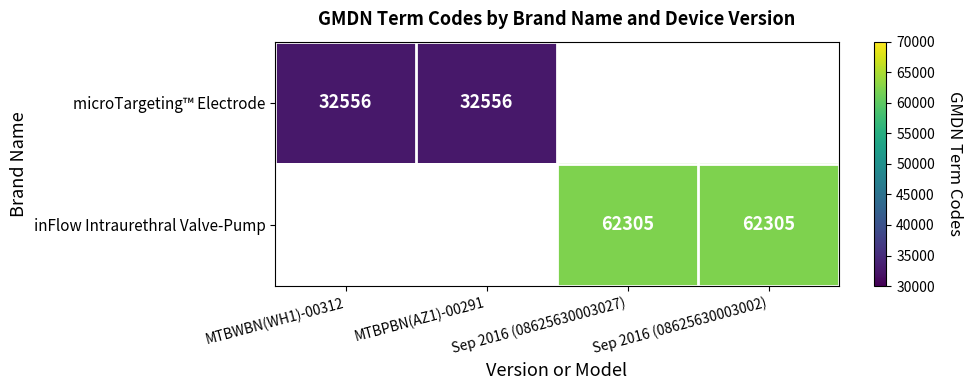

Is the value of microTargeting™ Electrode at MTBPBN(AZ1)-00291 greater than the value of inFlow Intraurethral Valve-Pump at Sep 2016 (08625630003027)?

No